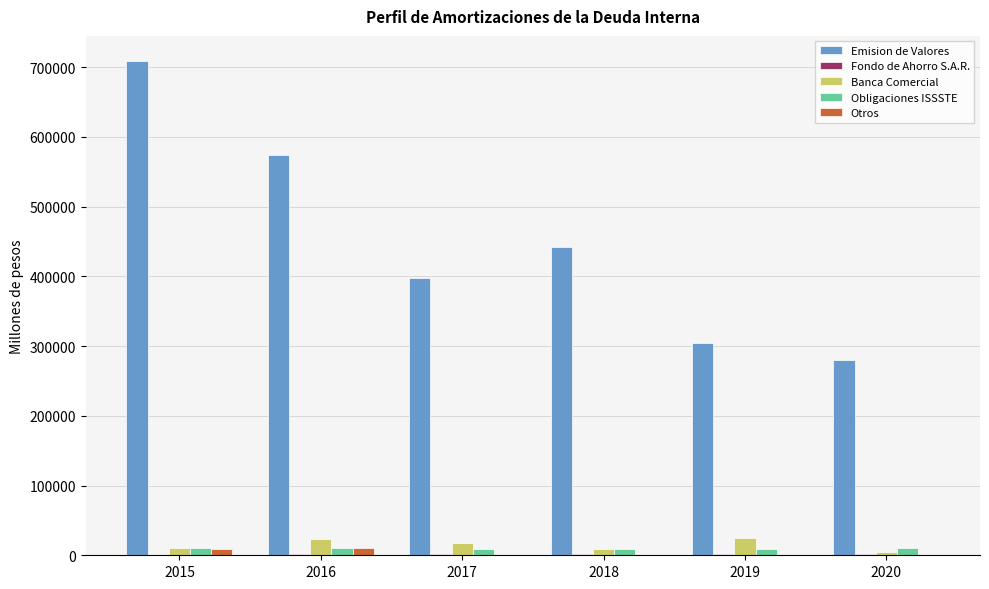

What is the greatest value displayed?

709193.0